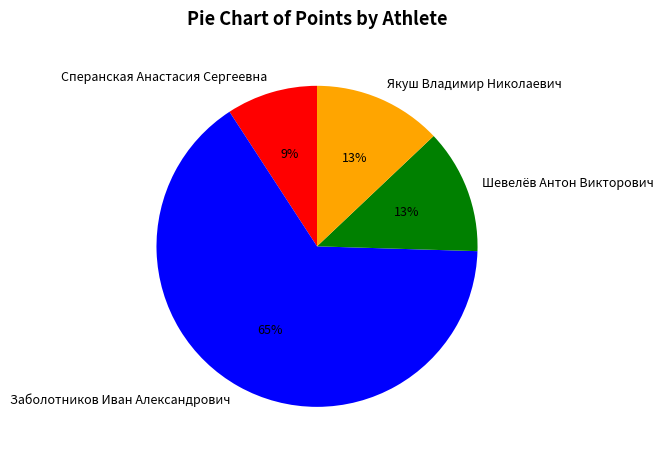

Is it true that Якуш Владимир Николаевич is 13% of the pie?

True